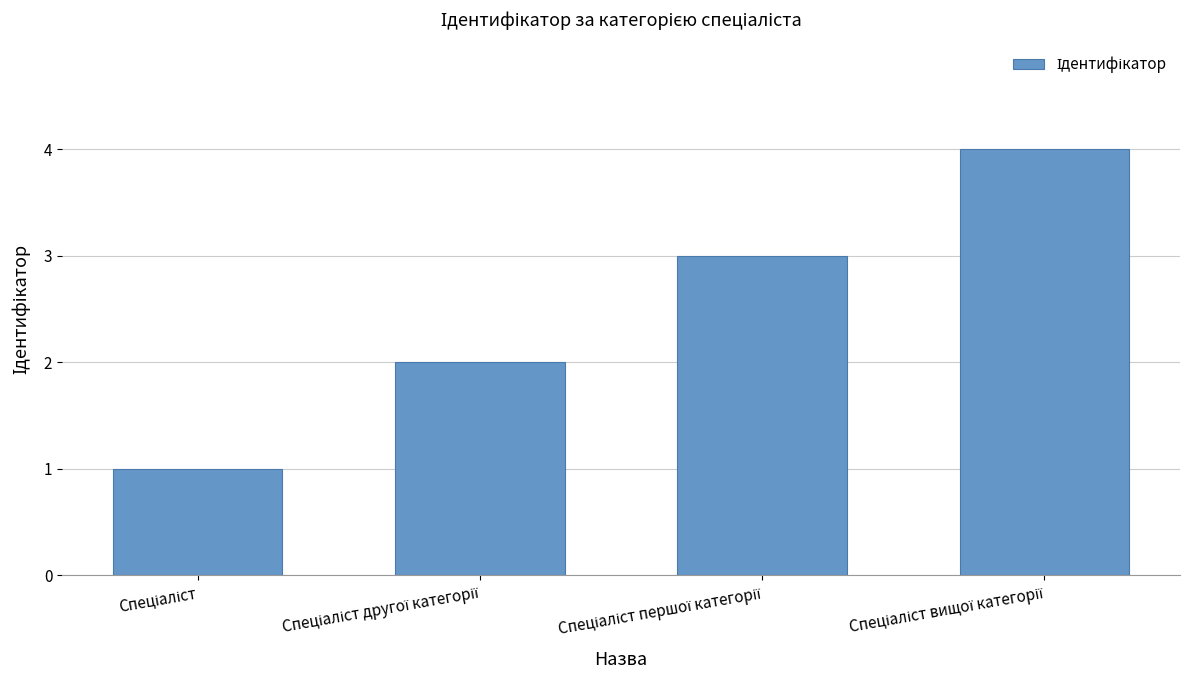

What is the greatest value displayed?

4